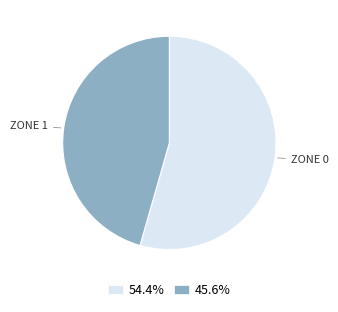

How many segments does this pie chart have?

2